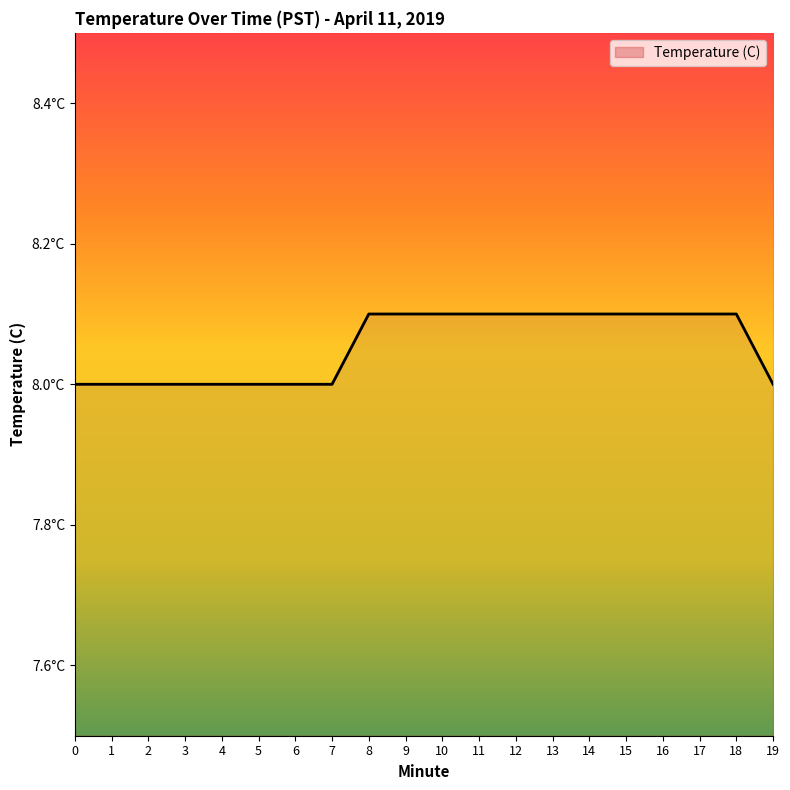

Approximately how many times larger is the value at 5 compared to 0?

1.0